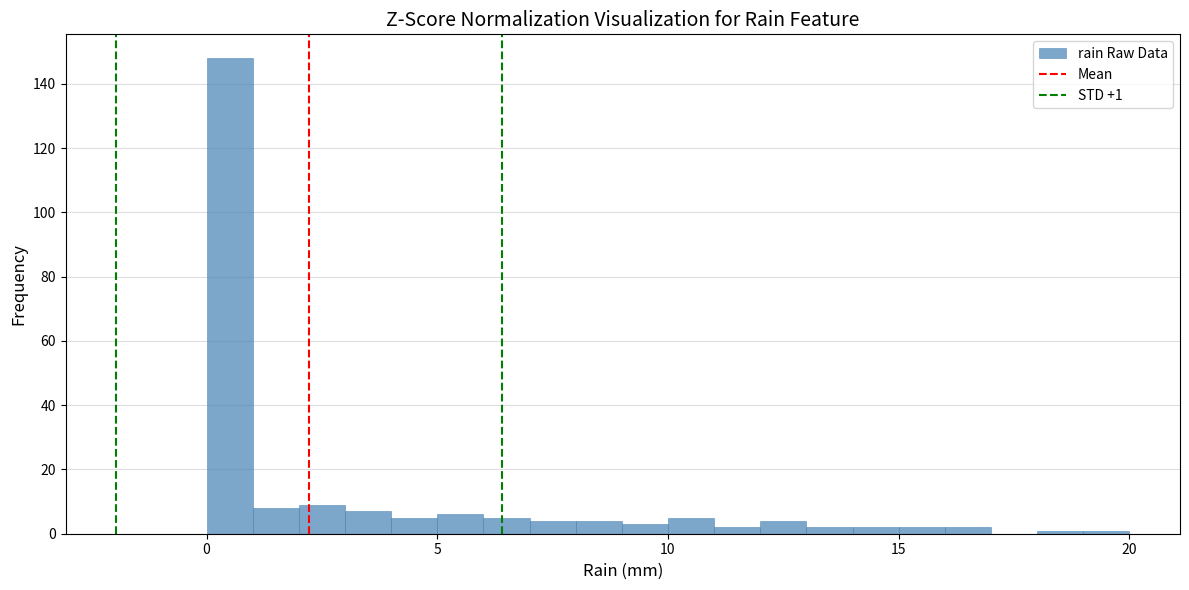

Read against the x-axis, roughly where is the centre of the tallest bar?

0.5